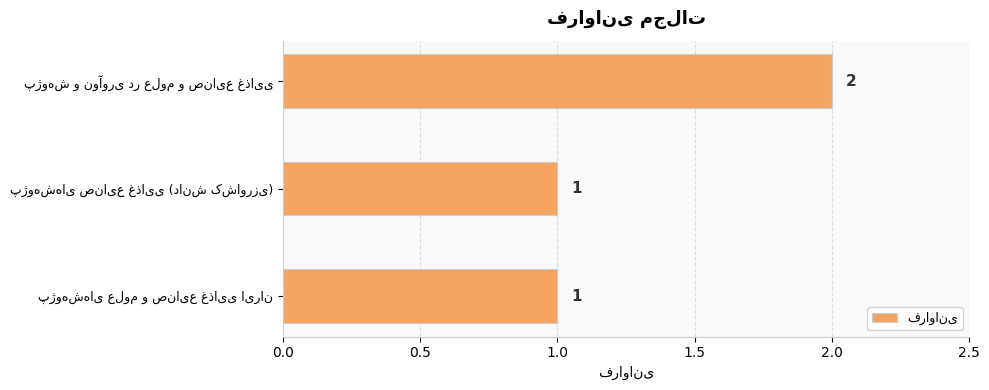

What is the value of the 2nd bar from the top?

1